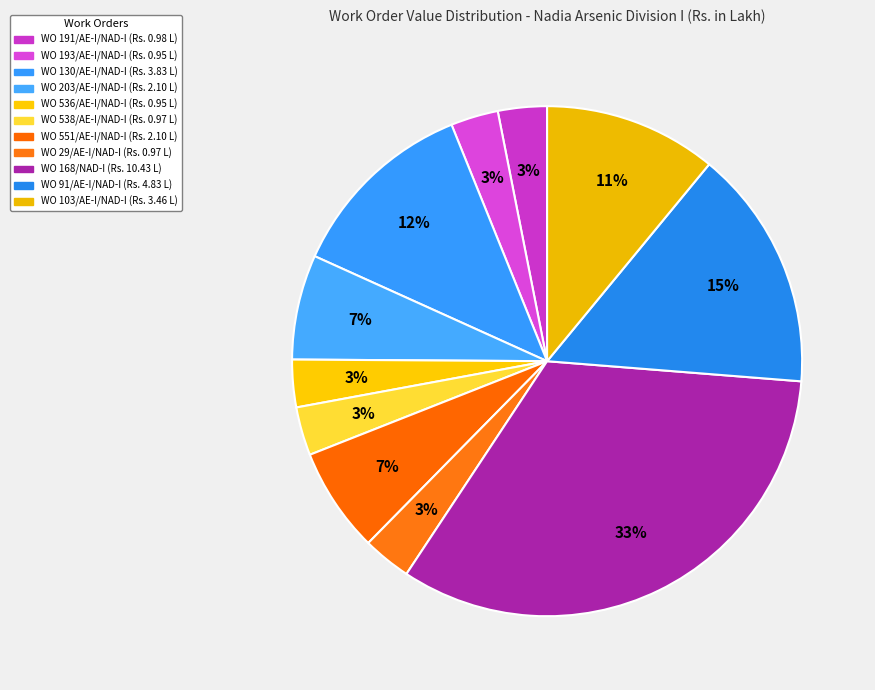

Approximately how many times larger is the value at WO 91/AE-I/NAD-I compared to WO 168/NAD-I?

0.5